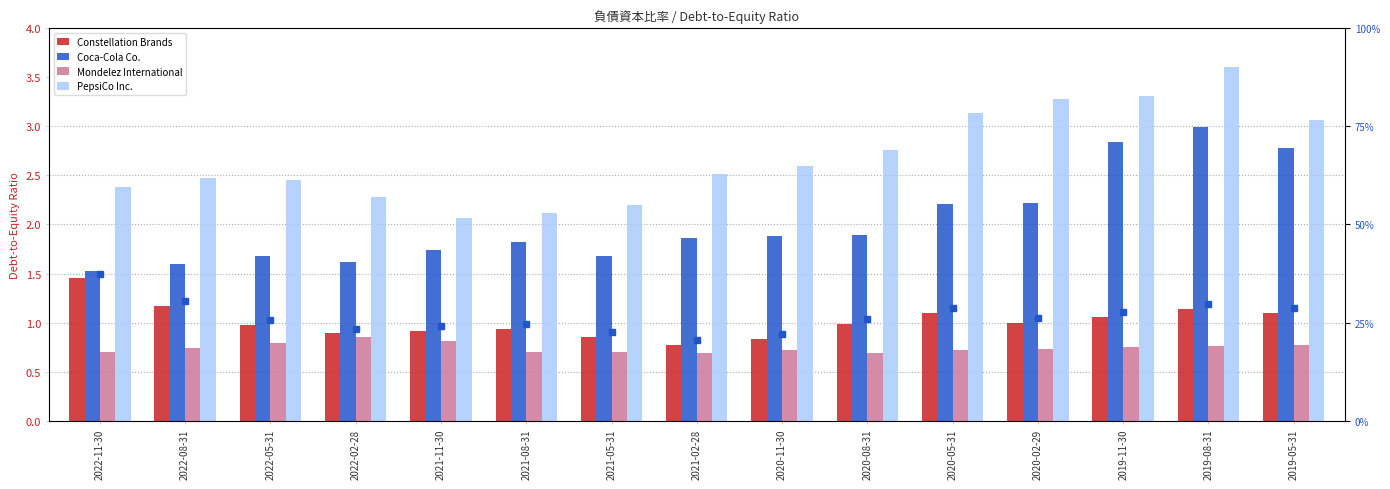

What is the value of the Coca-Cola Co. bar at the 3rd from the left?

1.7